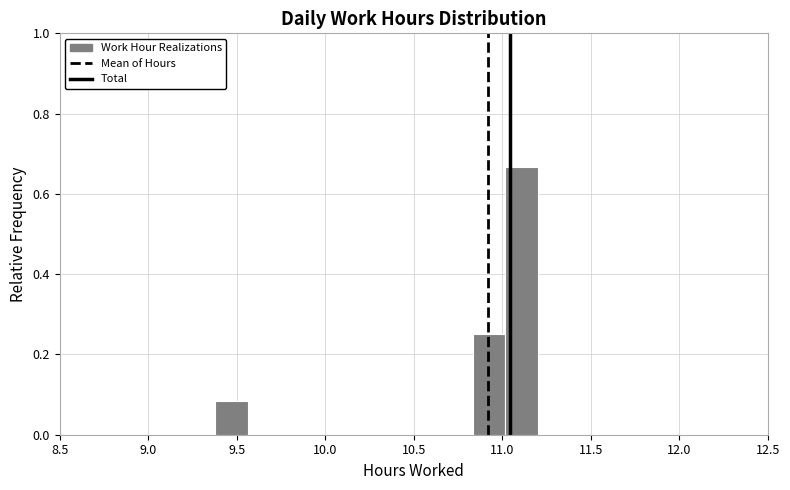

Read against the x-axis, roughly where is the centre of the tallest bar?

11.10